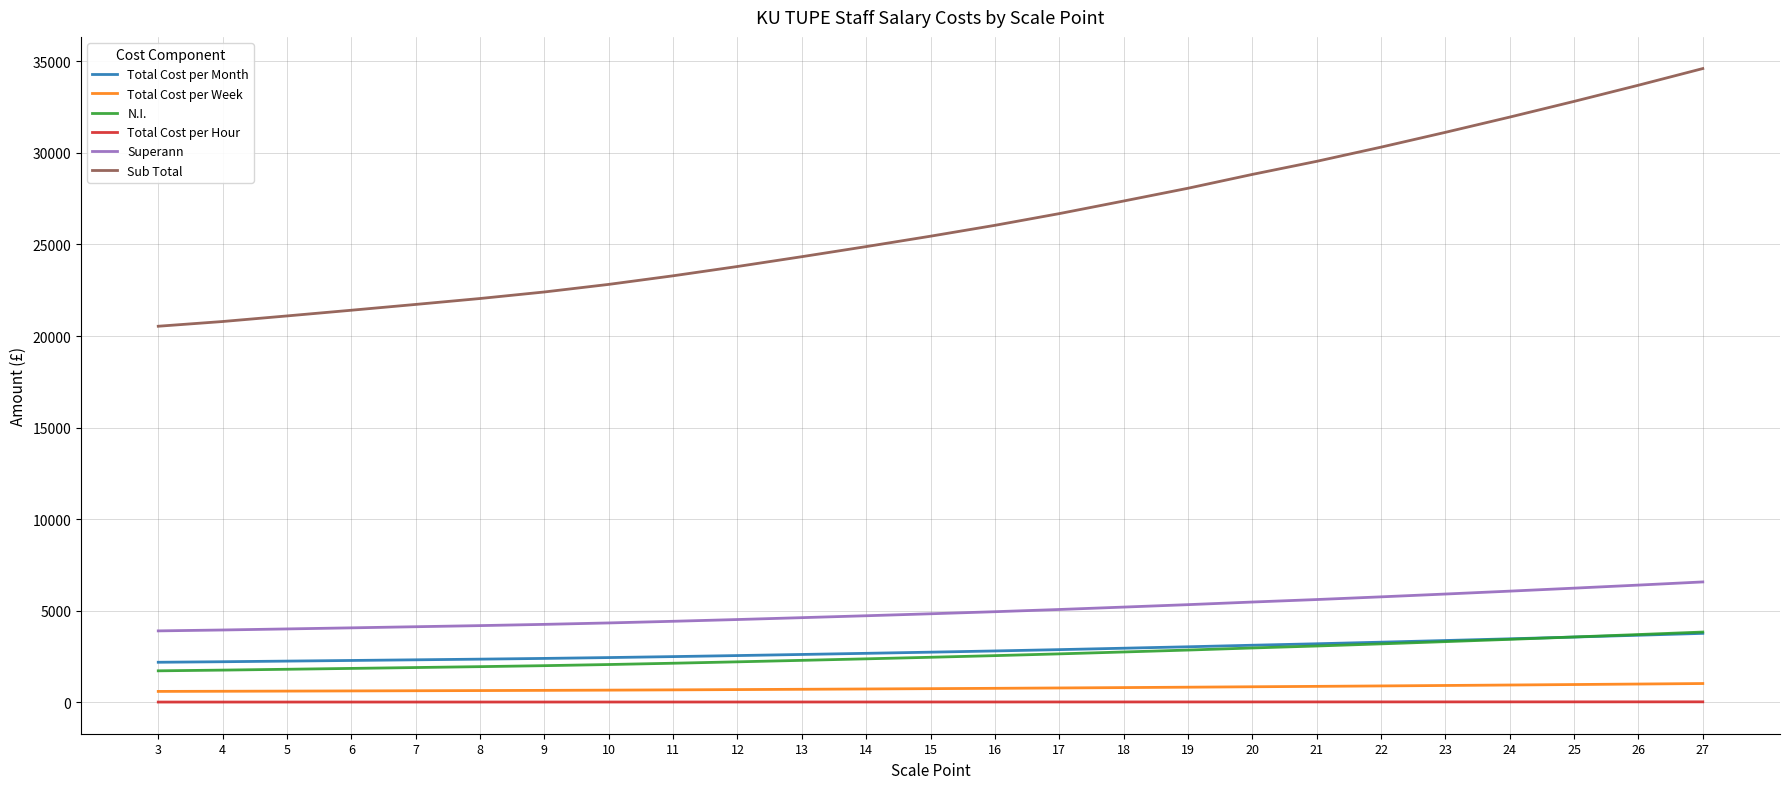

What is the highest value of the Total Cost per Week series?

1027.0